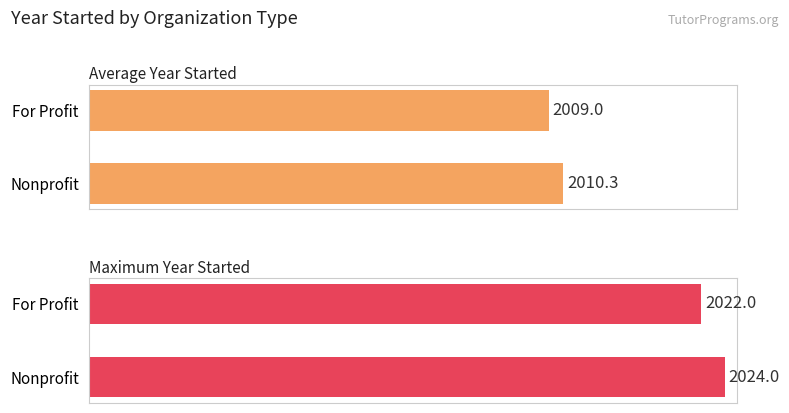

What is the difference between the Average Year Started values at Nonprofit and For Profit?

1.3